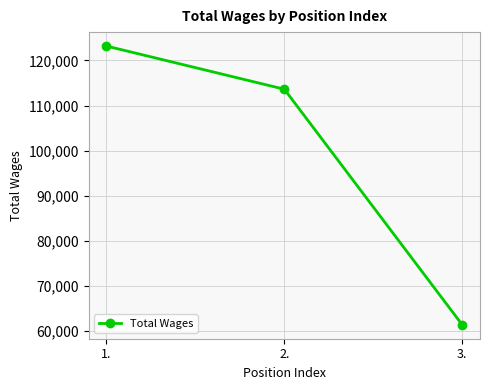

What is the sum of all values?

298212